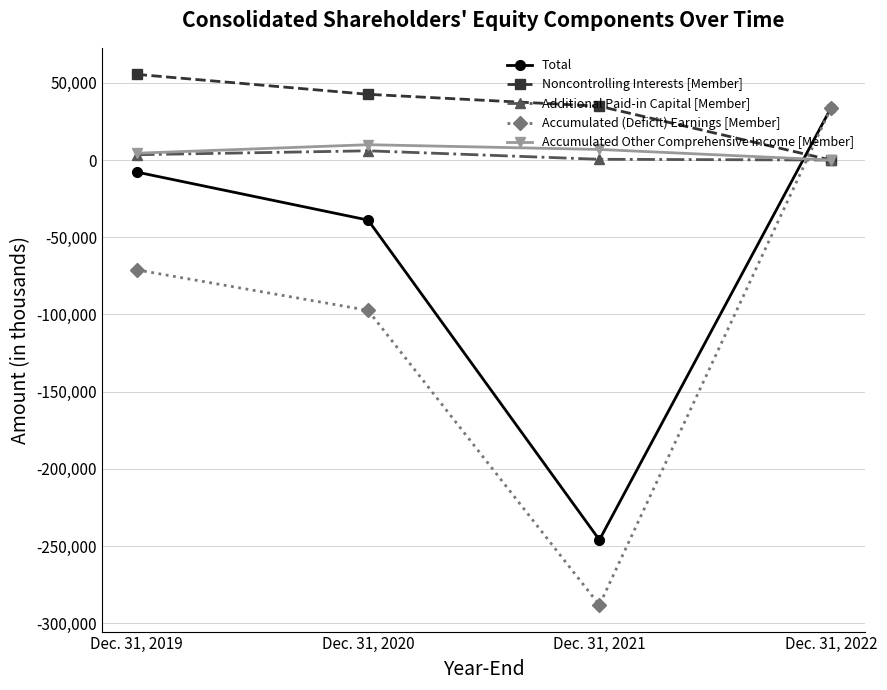

True or false: Additional Paid-in Capital [Member] and Accumulated (Deficit) Earnings [Member] cross at least once.

True